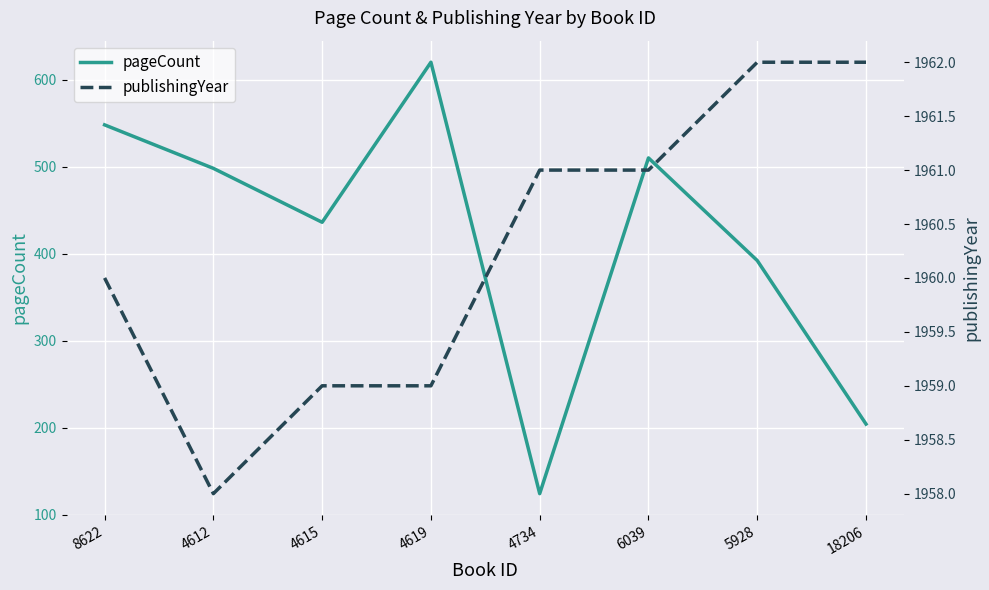

What is the sum of the publishingYear values at 4734 and 4619?

3920